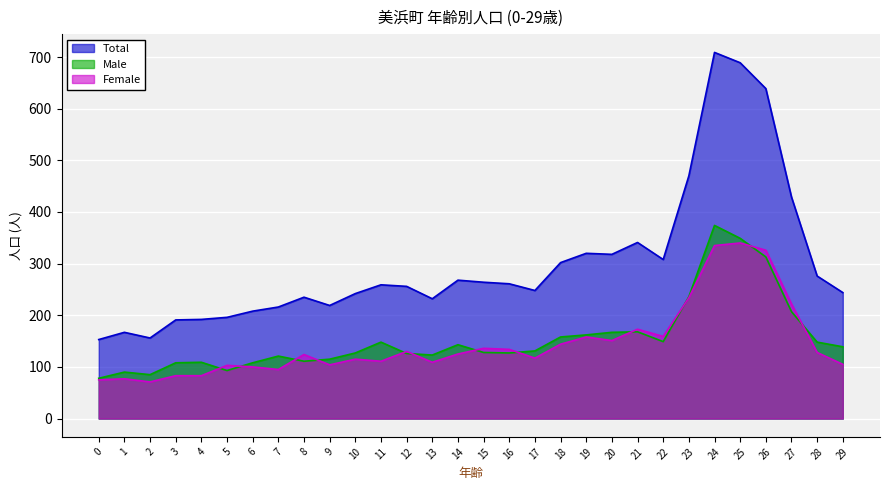

What is the difference between the second highest and second lowest values in the Female series?

260